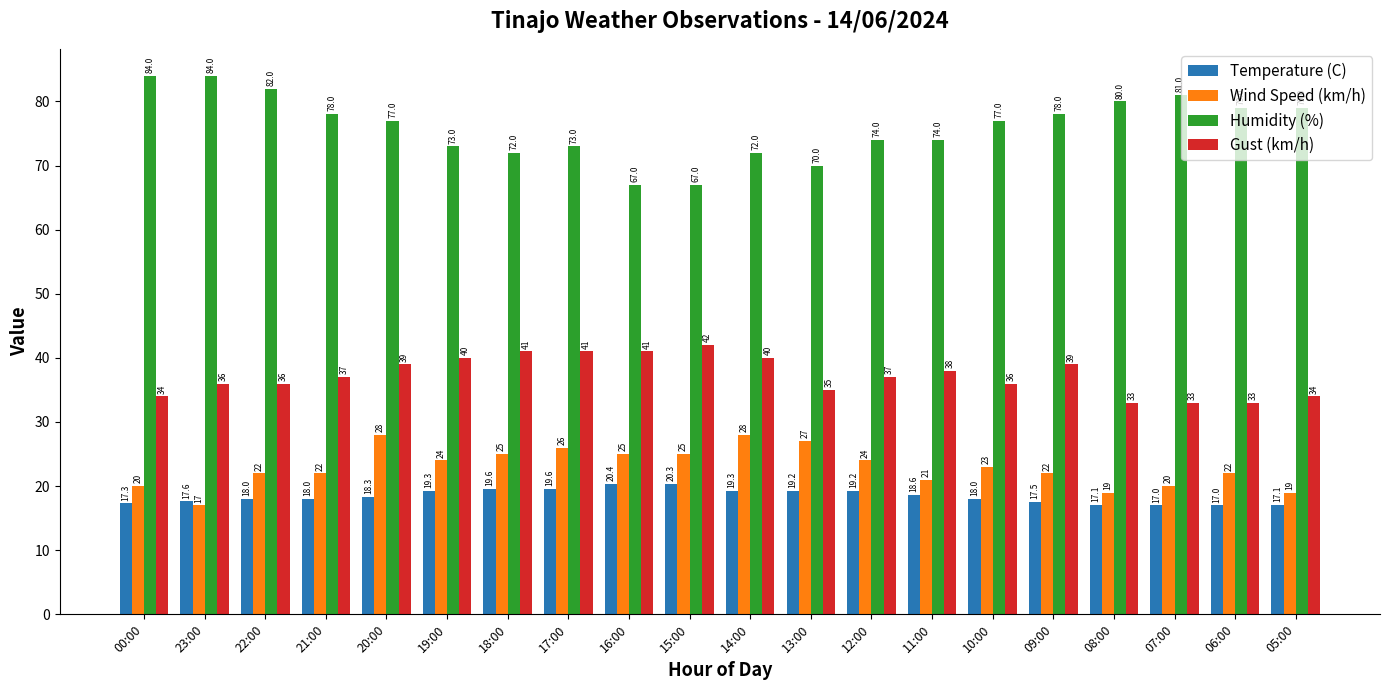

Is the value of Gust (km/h) at 21:00 greater than the value of Temperature (C) at 08:00?

Yes